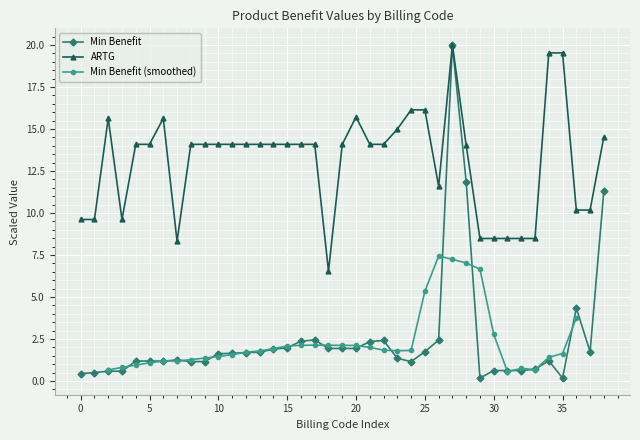

At how many categories does at least one series exceed 7?

38